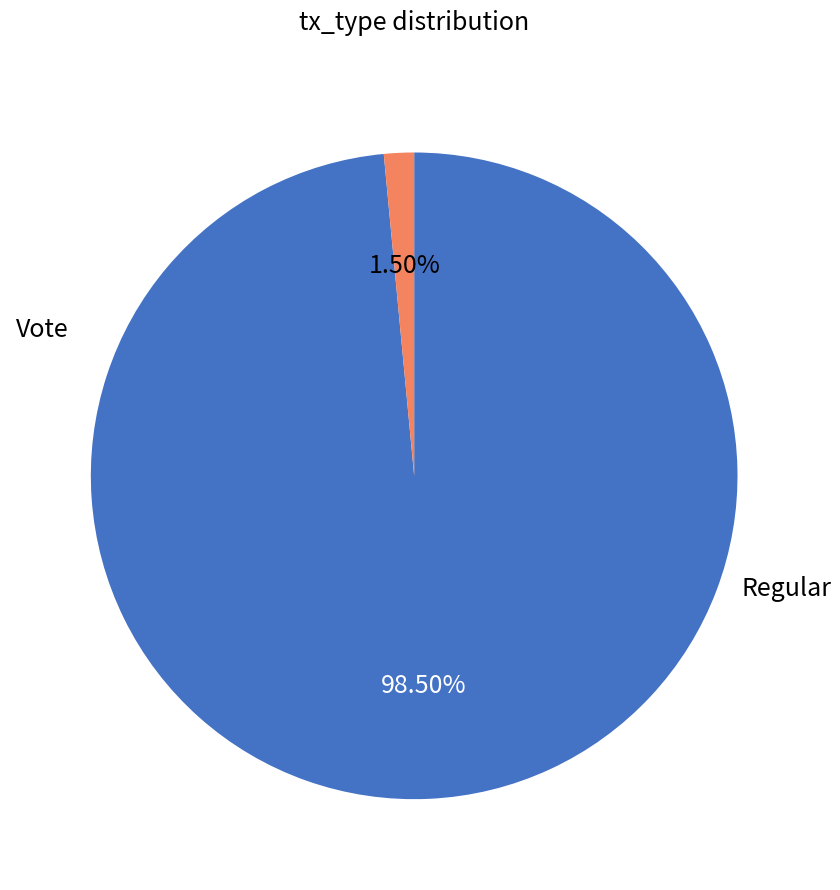

Is there a majority slice in this chart?

Yes